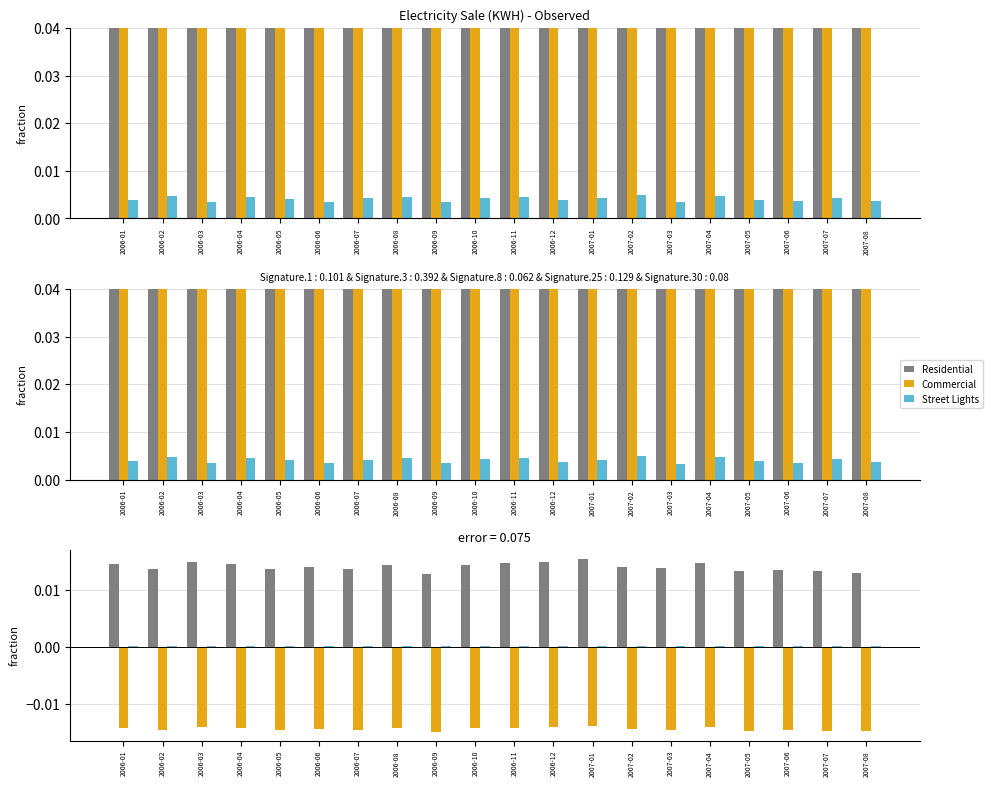

The Residential series shows 0.0 at 2007-01. True or false?

False